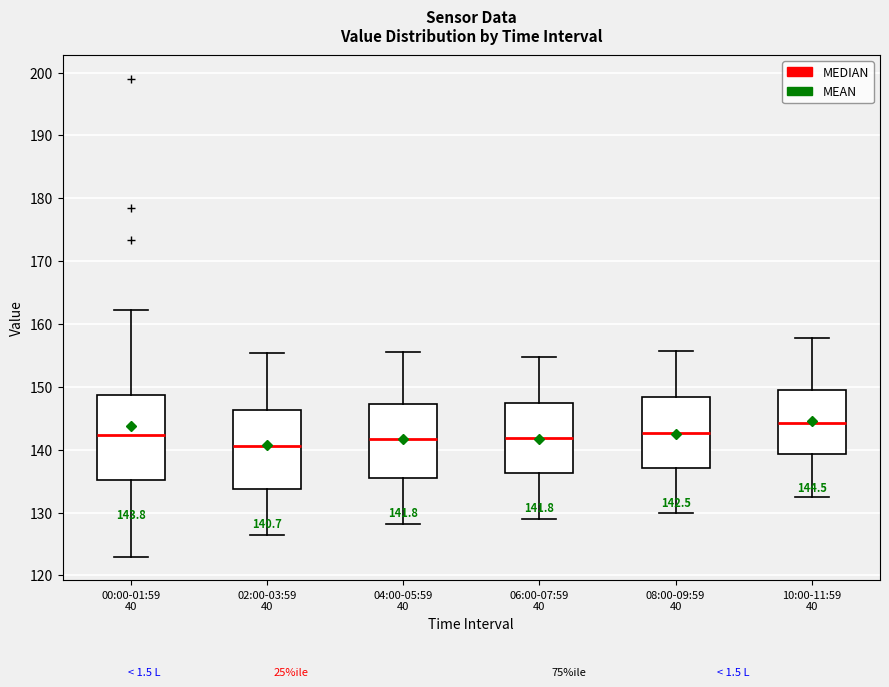

Which box is the tallest, from its lower edge to its upper edge?

00:00-01:59 40